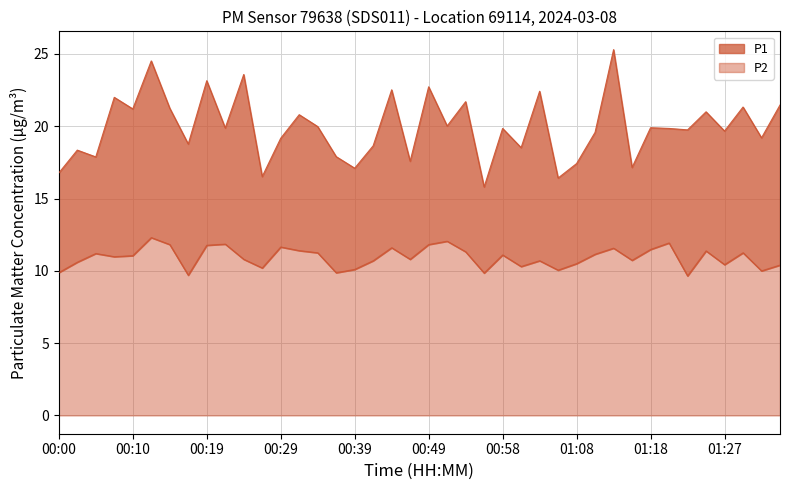

True or false: P2 and P1 cross at least once.

False